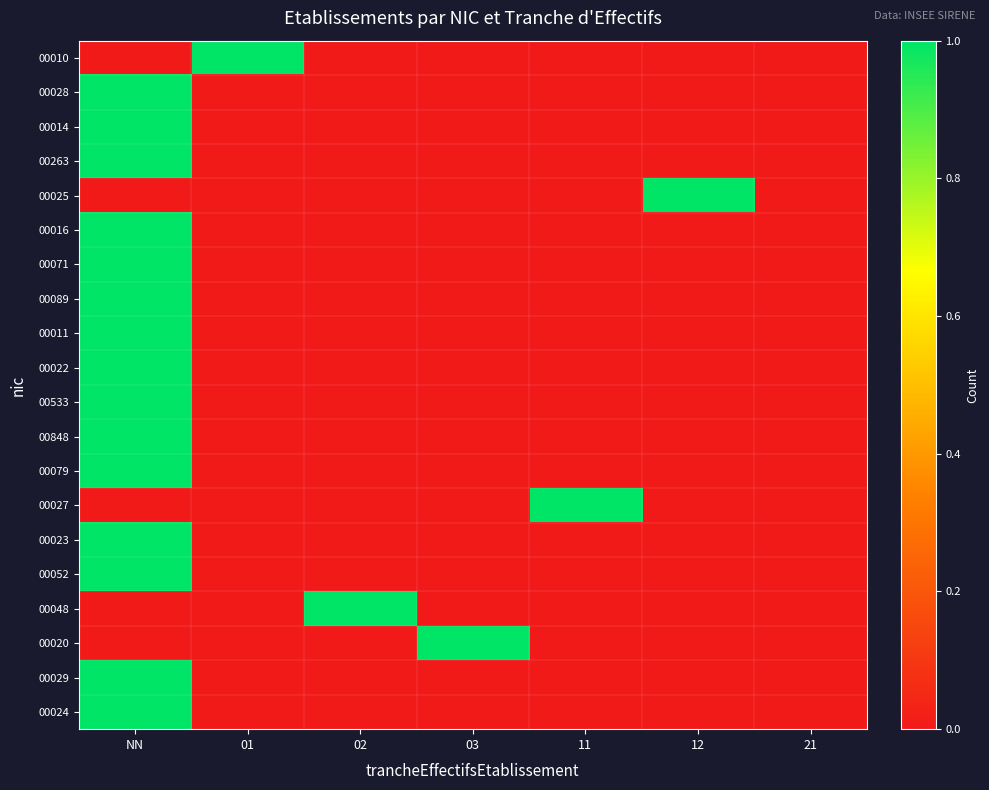

What is the difference between the highest and lowest values at 03?

1